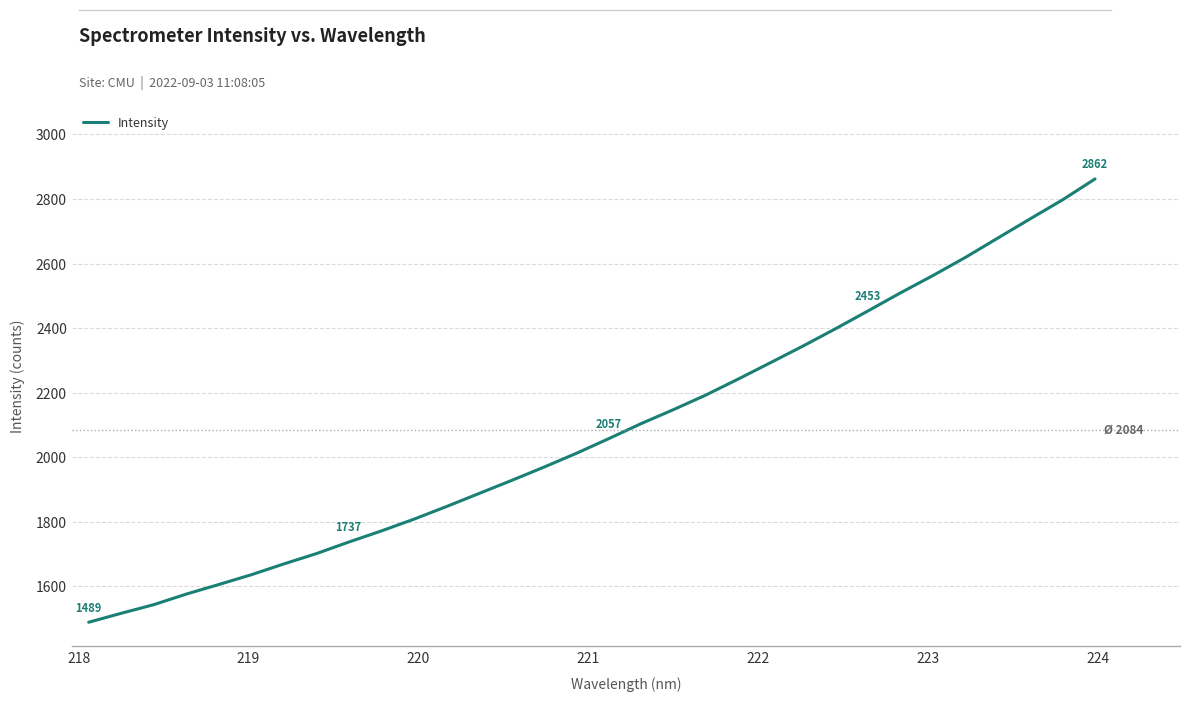

True or false: there are more than 0 points higher than both neighbors.

False